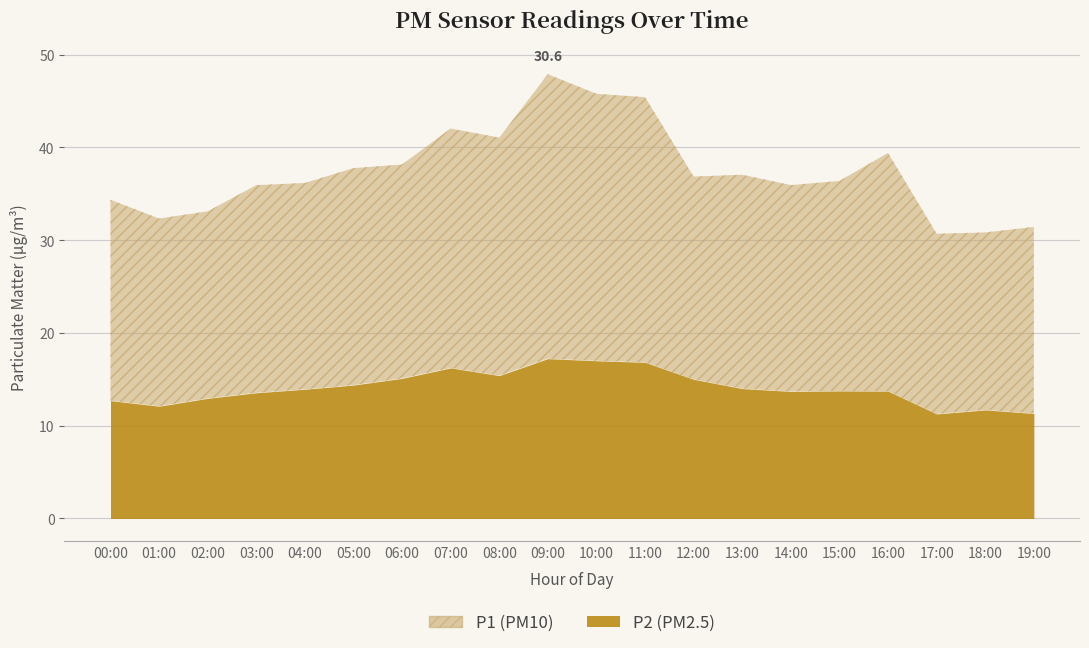

How many interior local valleys does the P2 series have?

4